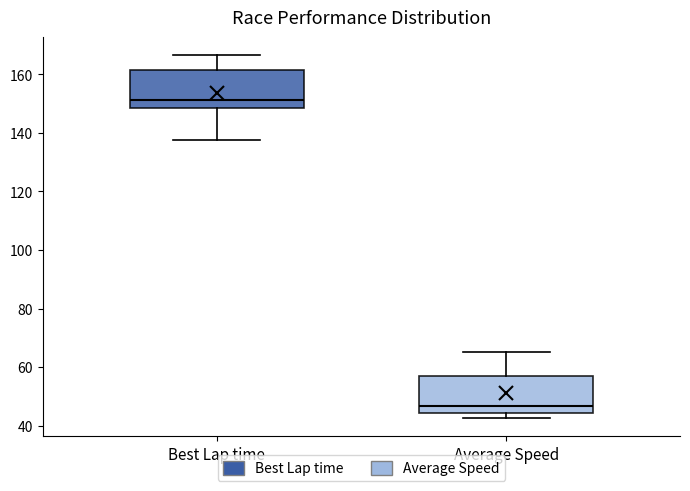

Where does the median line of the box for Best Lap time sit on the y-axis? The values are not printed on the chart, so give them approximately, as read against the axis.

152